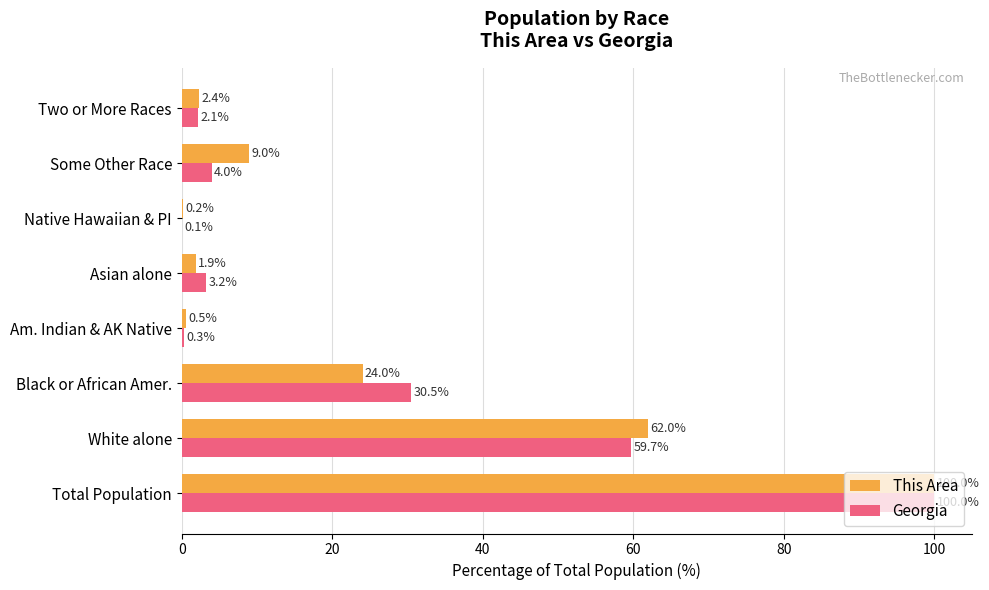

At which label is This Area closest to 50?

White alone